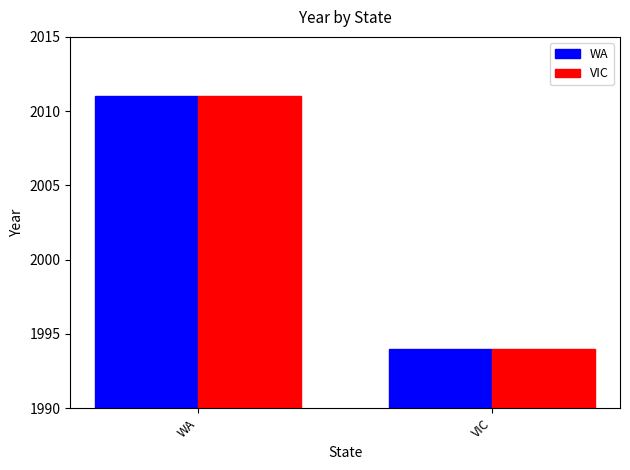

What is the lowest value of the VIC series?

1994